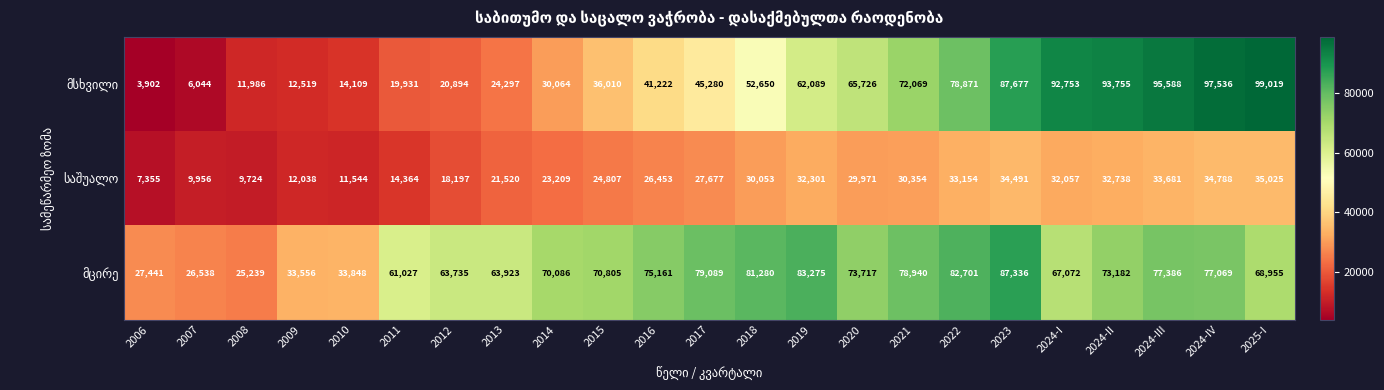

At how many categories does at least one series exceed 29872?

20